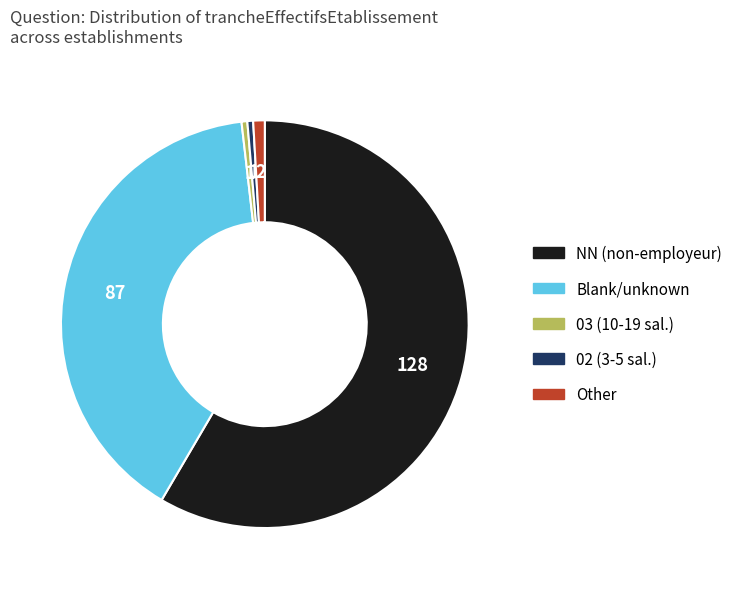

Do Other and 02 (3-5 sal.) together represent more than half of the pie?

No